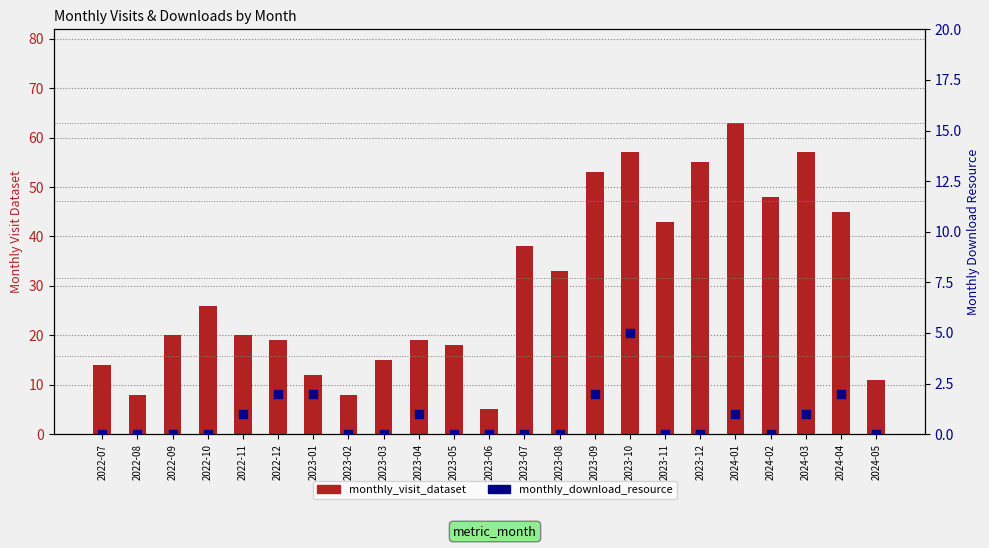

At which category is the sum across all series the highest?

2024-01